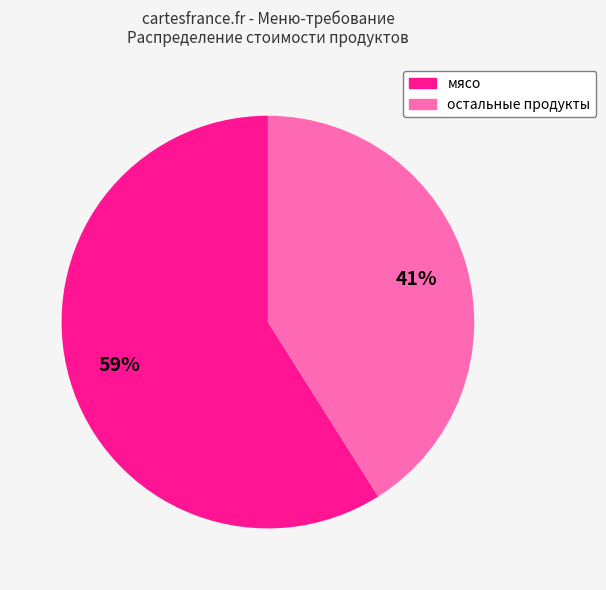

To the nearest percent, what is the difference between the largest and smallest slice percentages?

18%